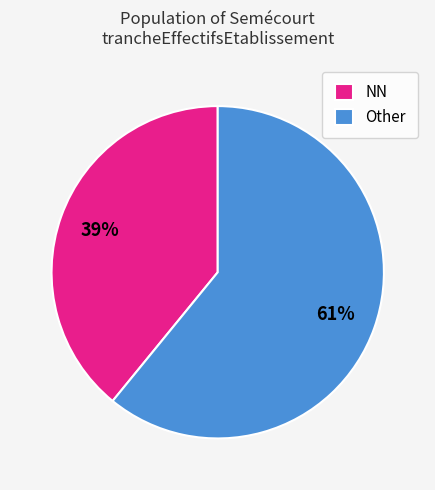

Do NN and Other together represent more than half of the pie?

Yes